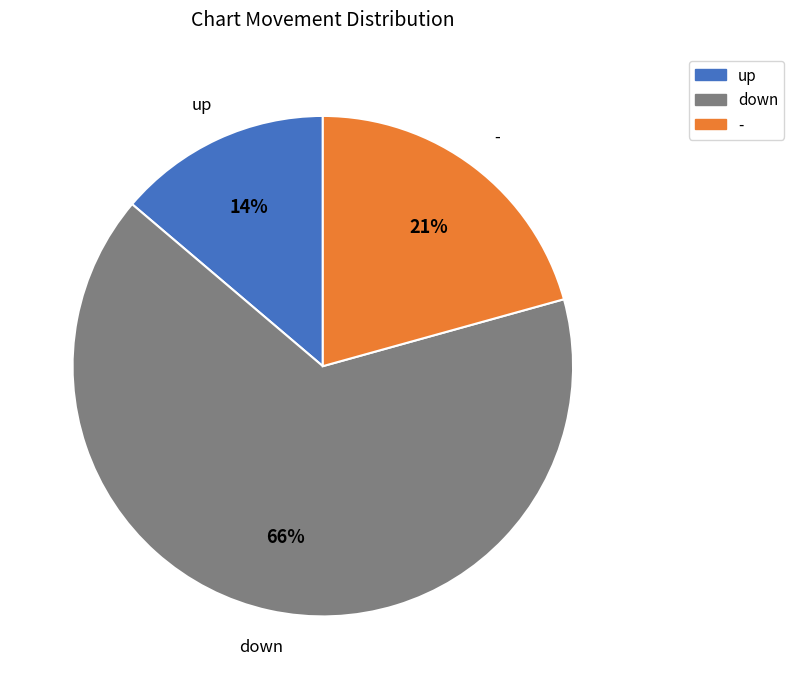

Count the number of slices in the pie.

3